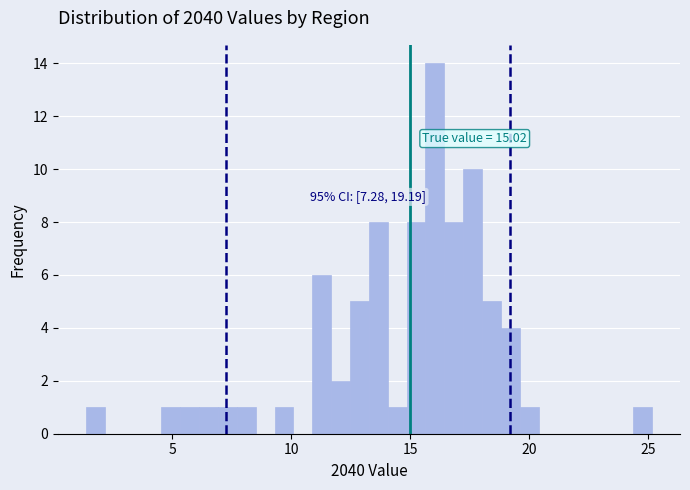

Around what value on the x-axis is the tallest bar? Give the approximate position of its centre, as read against the axis.

16.0